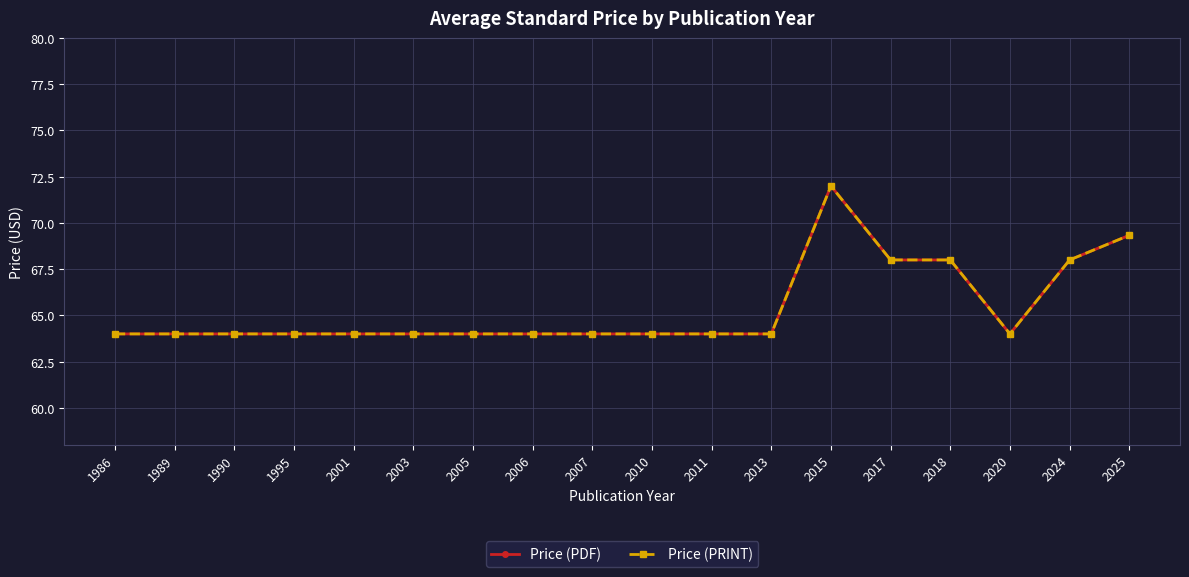

Is this an area chart (filled region under the line)?

No